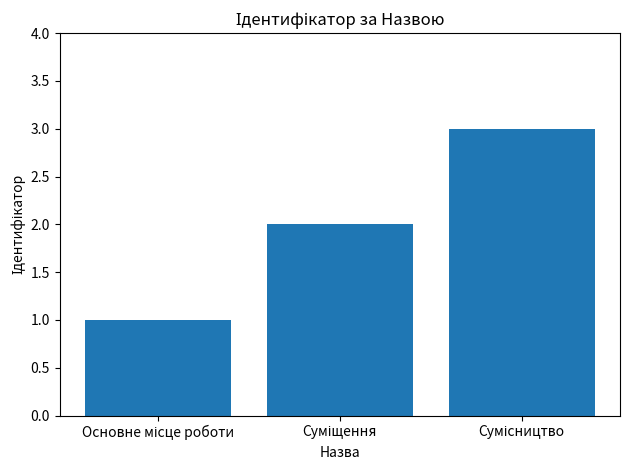

How many bars are there in total?

3